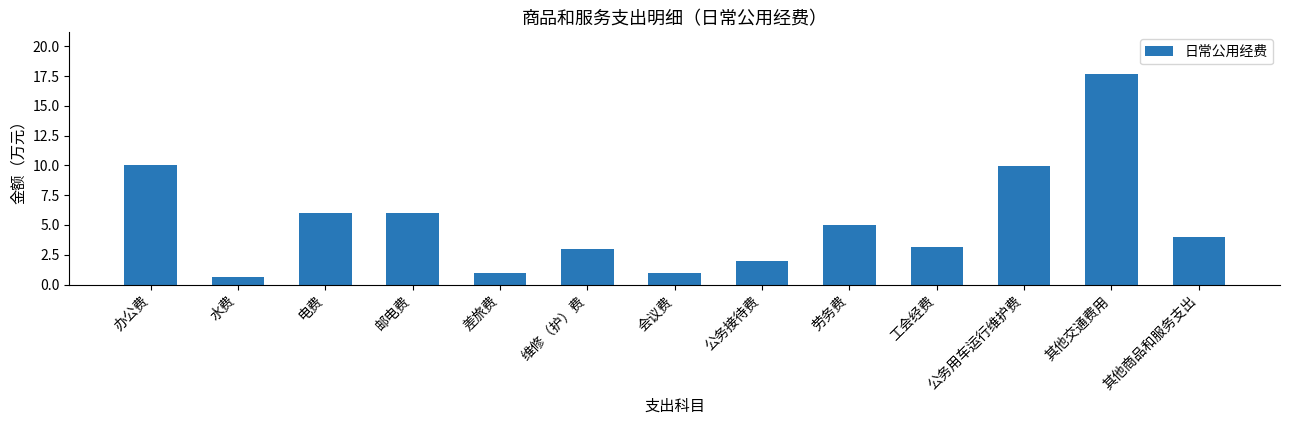

What is the change in value from 工会经费 to 其他交通费用?

+14.5